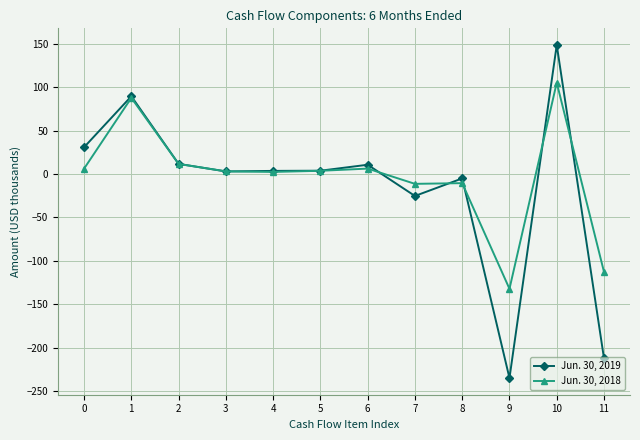

How many lines are shown in the chart?

2